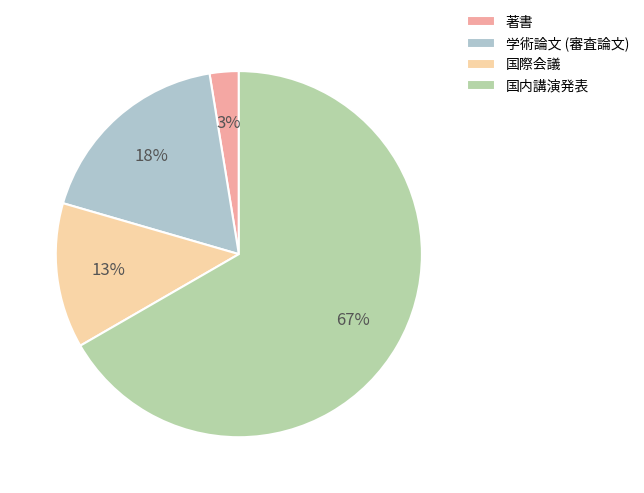

Which has a higher value, 国際会議 or 著書?

国際会議